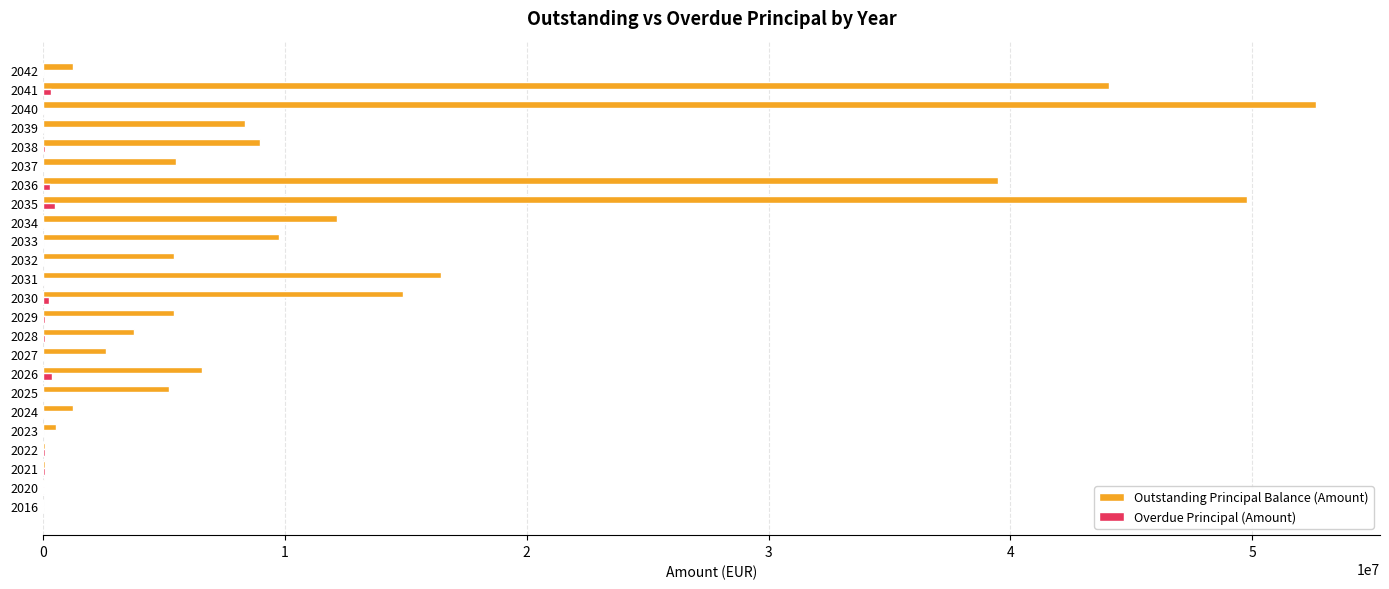

Which series has the largest total across all categories?

Outstanding Principal Balance (Amount)